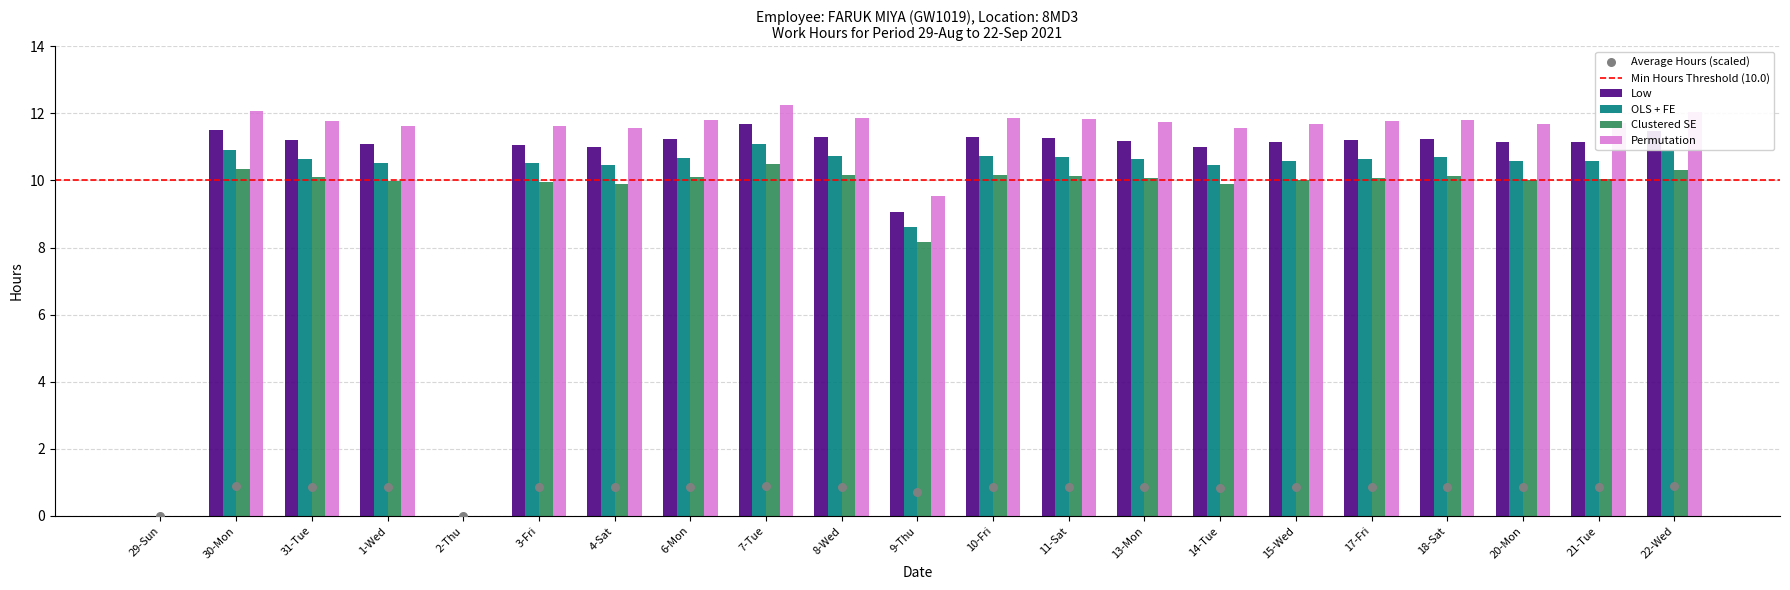

Which series reaches the maximum Y coordinate?

Average